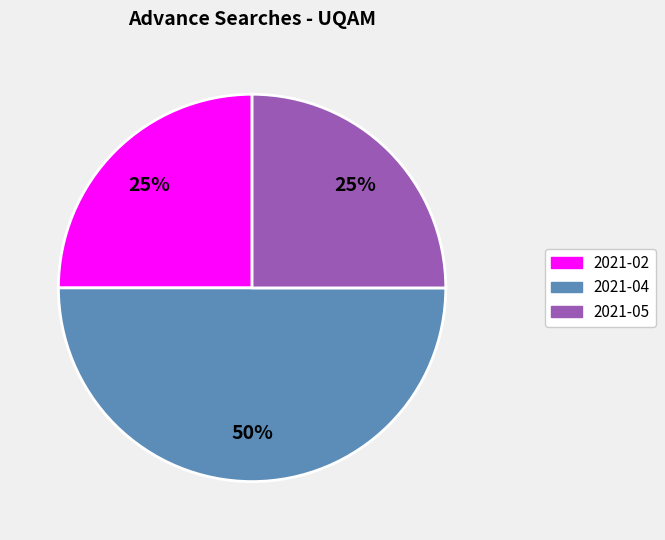

Which category has the biggest portion of the pie?

2021-04